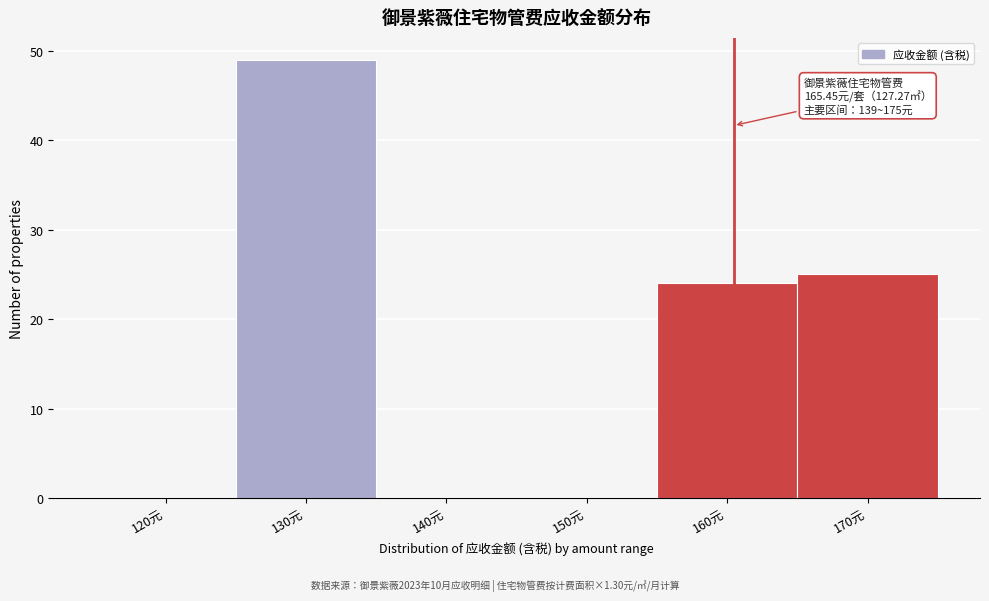

Reading left to right, transcribe all the data shown in this chart.

120元=0	130元=49	140元=0	150元=0	160元=24	170元=25